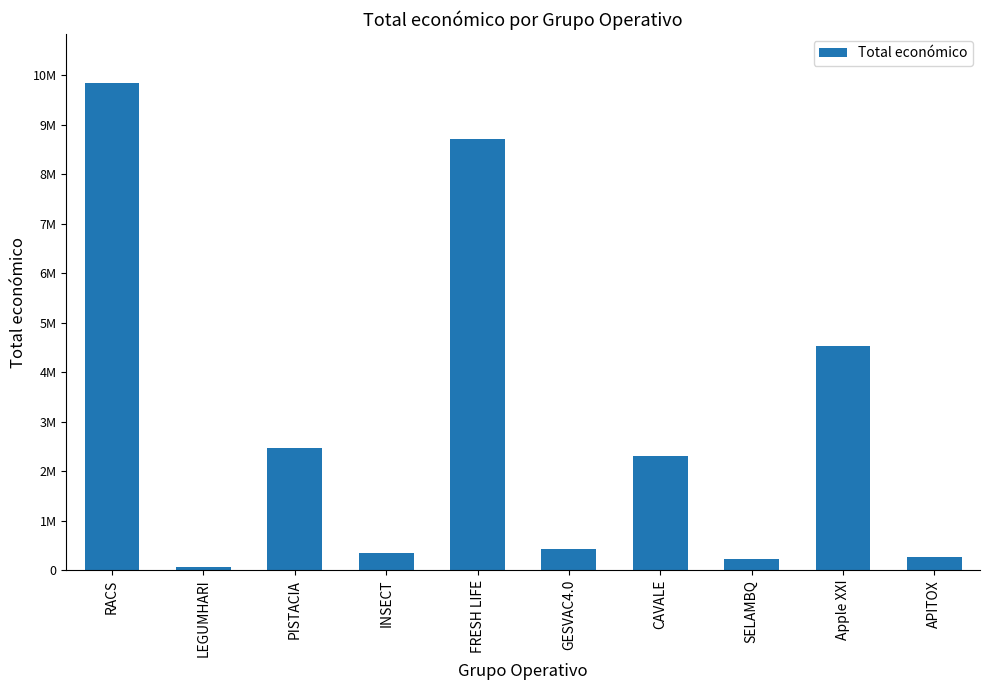

What is the difference between the values at GESVAC4.0 and CAVALE?

1879615